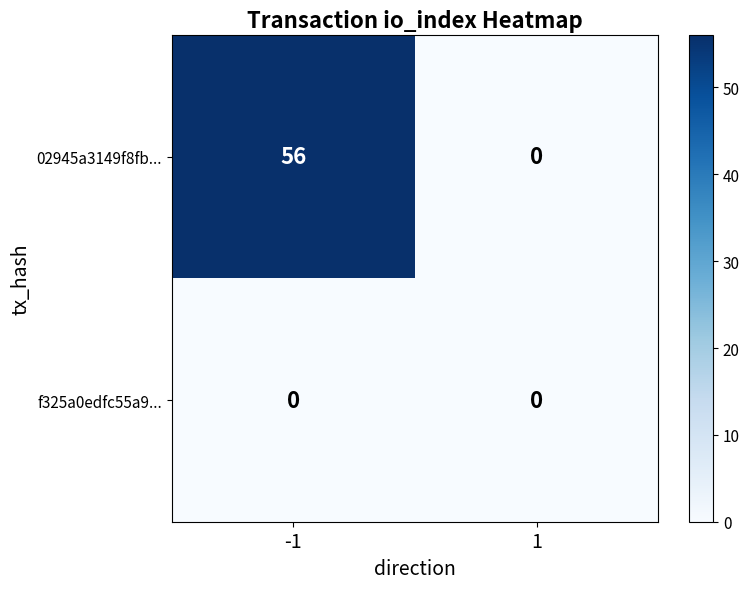

What is the maximum value for 02945a3149f8fb...?

56